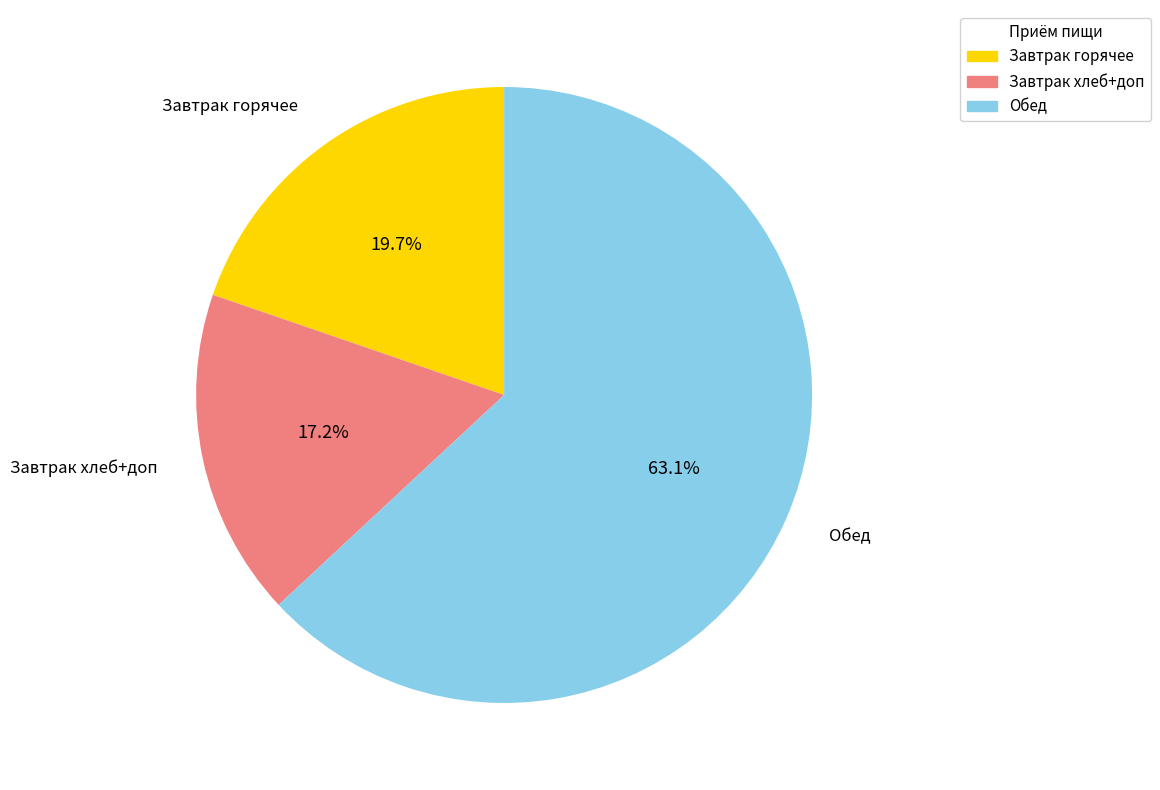

Does Обед account for over 50% of the chart?

Yes